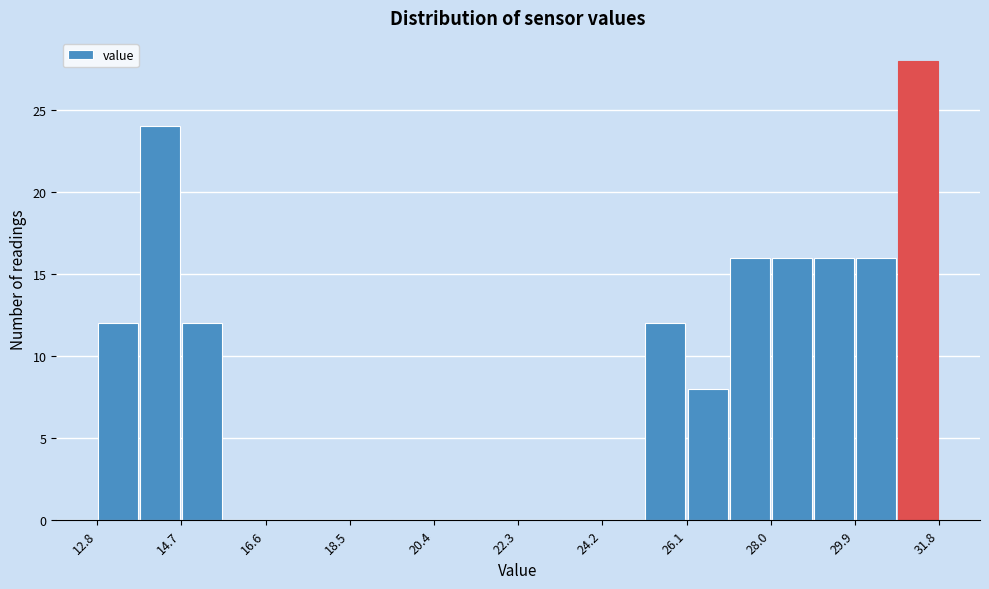

Reading left to right, transcribe this chart: for each bar, give the range it covers on the x-axis and its height. Neither the bar edges nor the heights are printed on the chart, so give them approximately, as read against the axes.

12.8 to 13.8: 12
13.8 to 14.6: 24
14.6 to 15.6: 12
15.6 to 16.6: 0
16.6 to 17.6: 0
17.6 to 18.4: 0
18.4 to 19.4: 0
19.4 to 20.4: 0
20.4 to 21.4: 0
21.4 to 22.2: 0
22.2 to 23.2: 0
23.2 to 24.2: 0
24.2 to 25.2: 0
25.2 to 26.0: 12
26.0 to 27.0: 8
27.0 to 28.0: 16
28.0 to 29.0: 16
29.0 to 29.8: 16
29.8 to 30.8: 16
30.8 to 31.8: 28